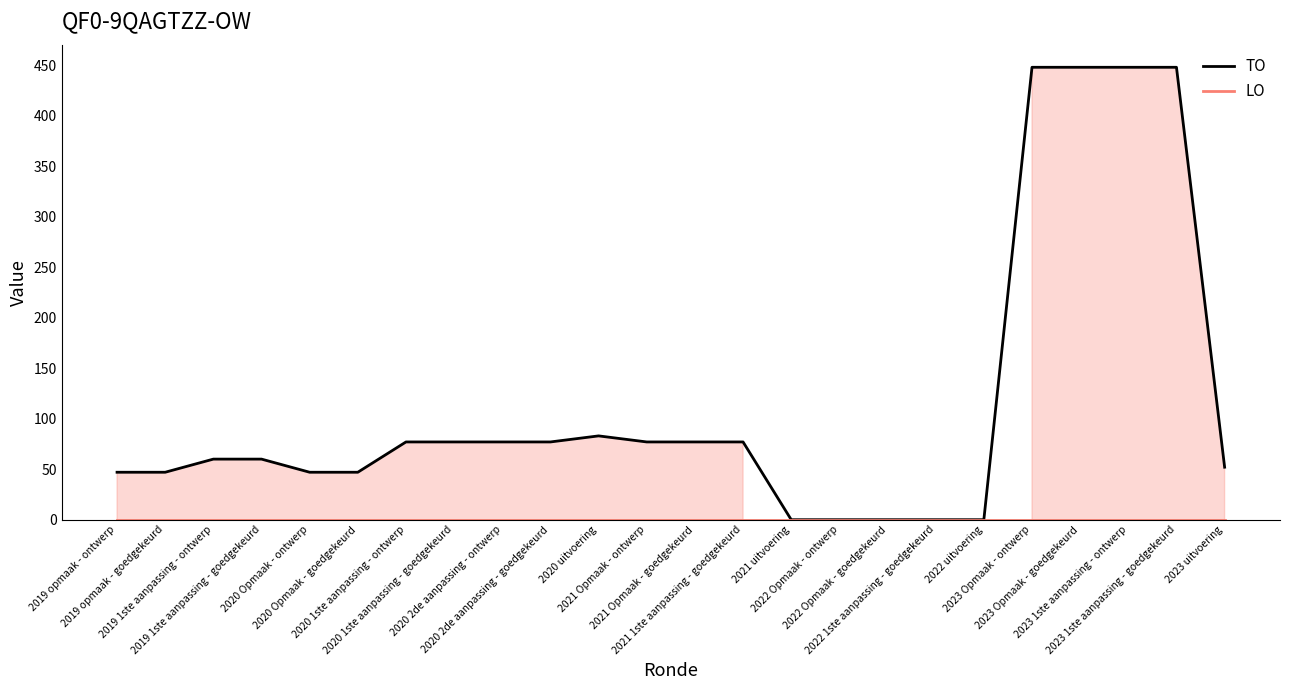

What is the total value across all series at 2020 1ste aanpassing - ontwerp?

77